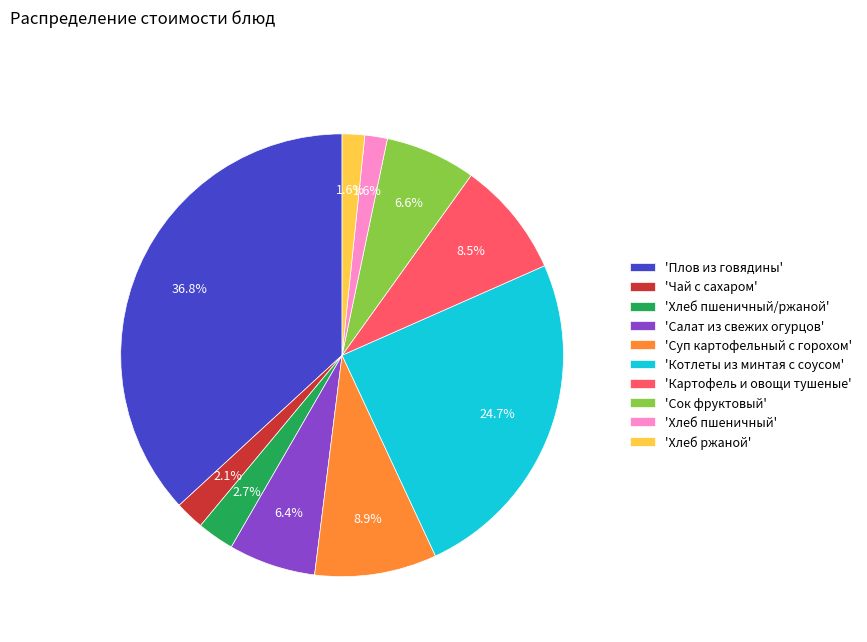

Is 'Хлеб ржаной' the majority of the pie?

No